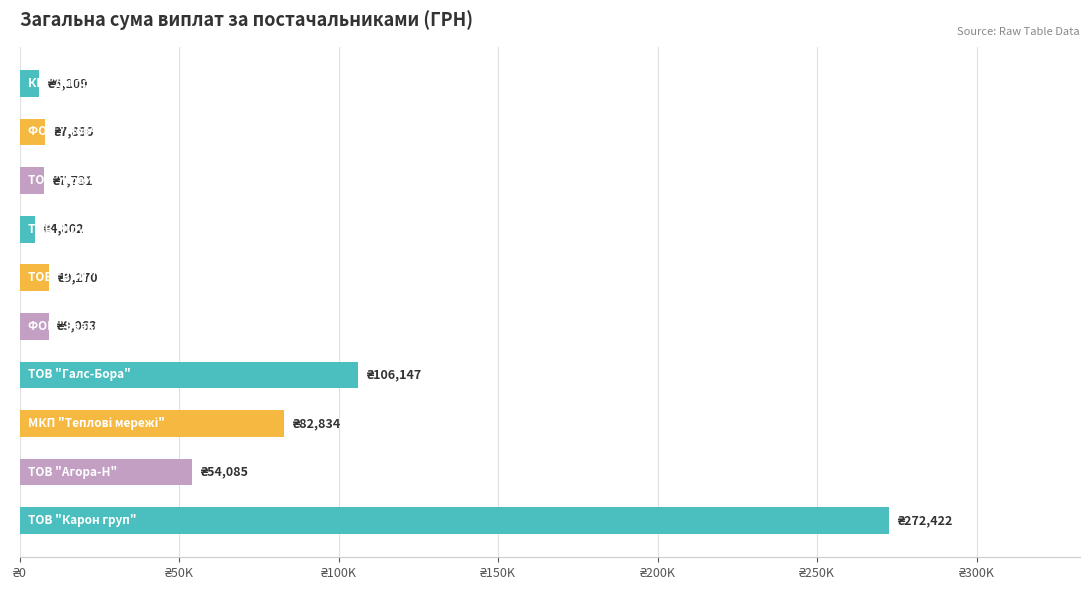

What is the difference between the maximum and minimum values?

267620.0